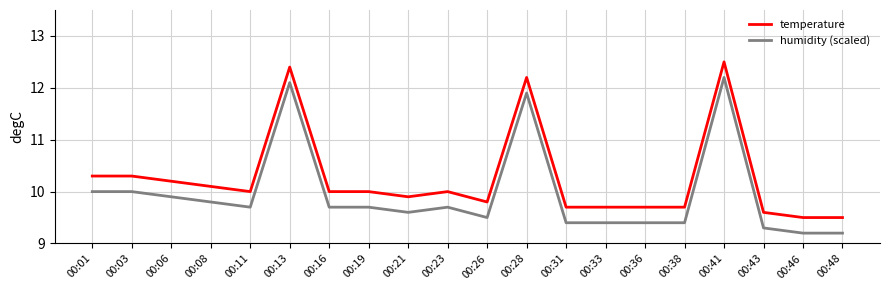

What is the maximum value shown in the chart?

12.5